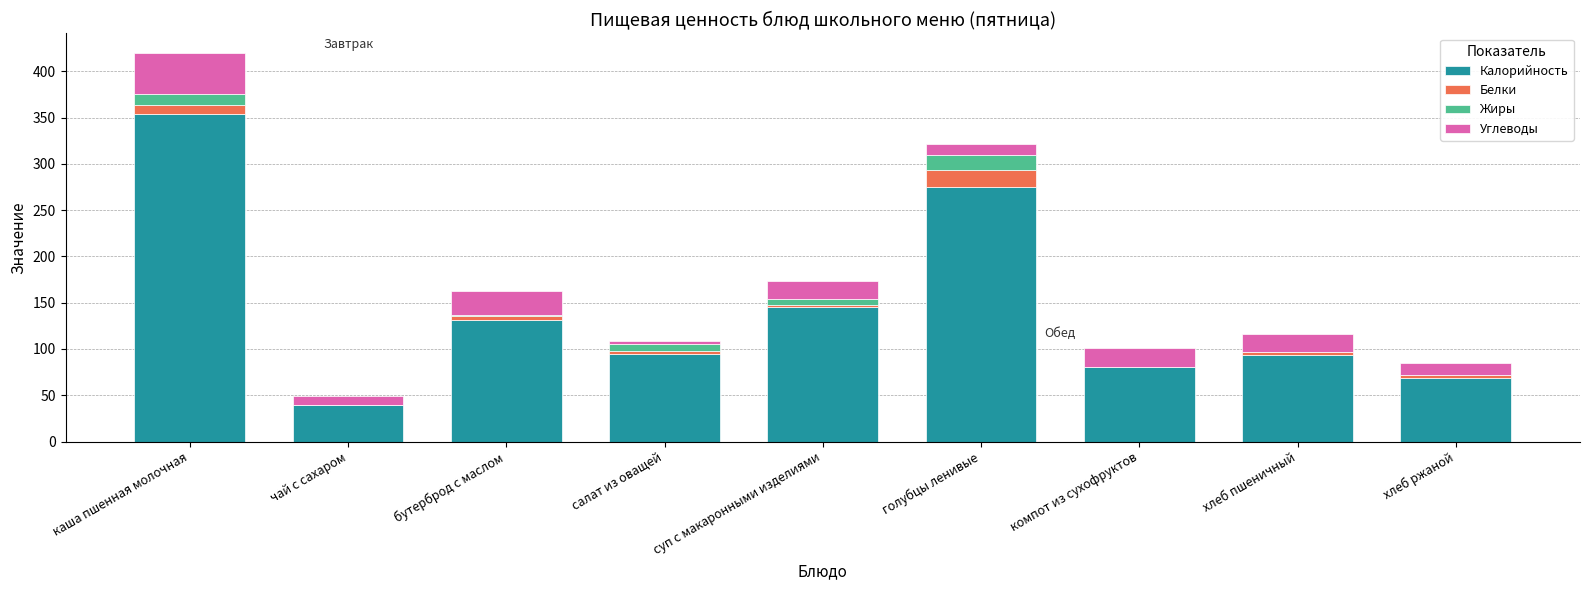

What is the maximum value for Калорийность?

353.5